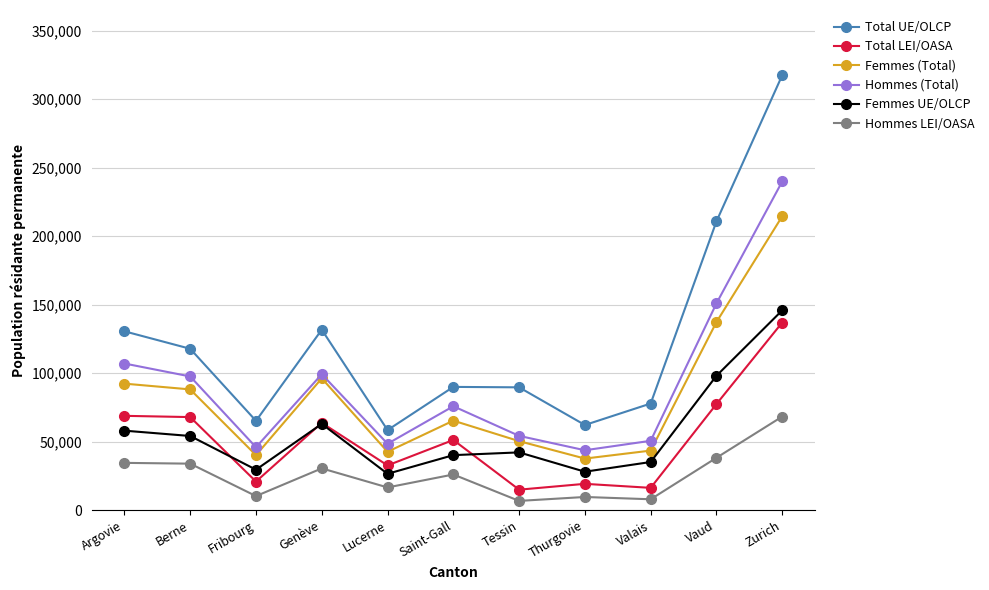

How many lines are shown in the chart?

6